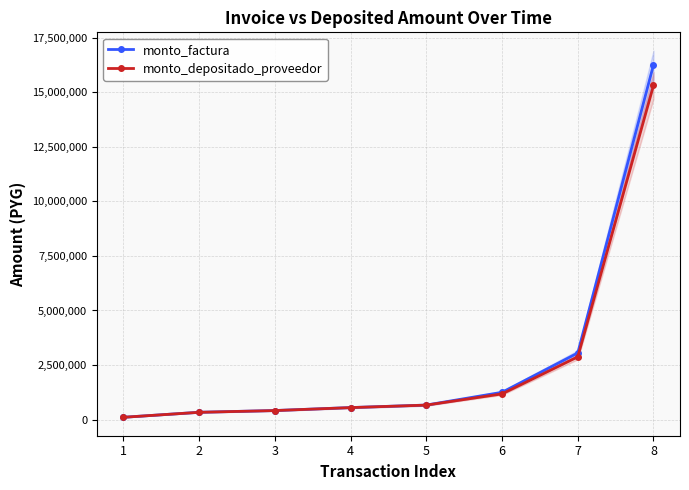

At which label is monto_factura closest to 8182075?

7